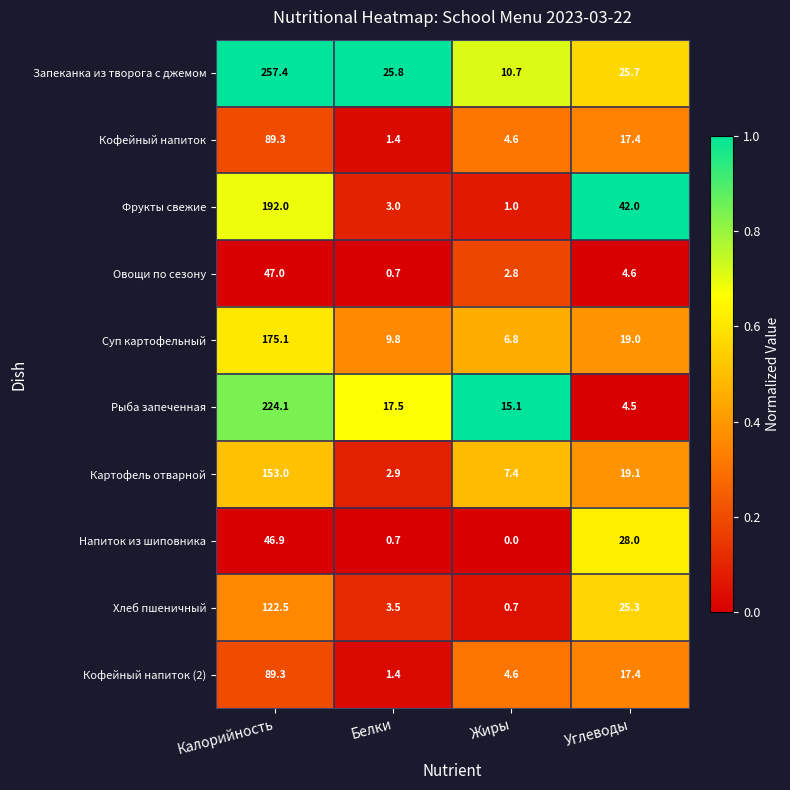

At which category is the sum across all series the highest?

Калорийность